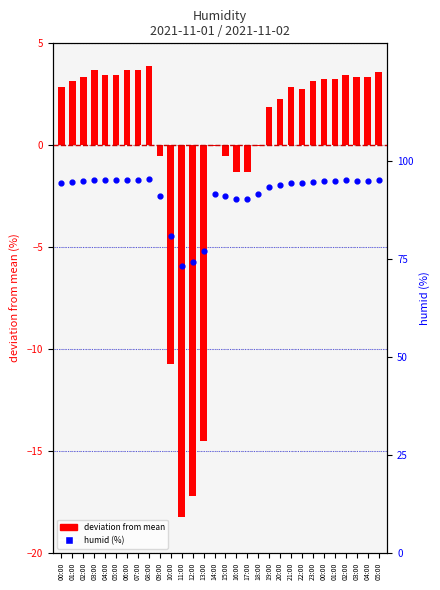

Which series has the largest total across all categories?

humid (%)